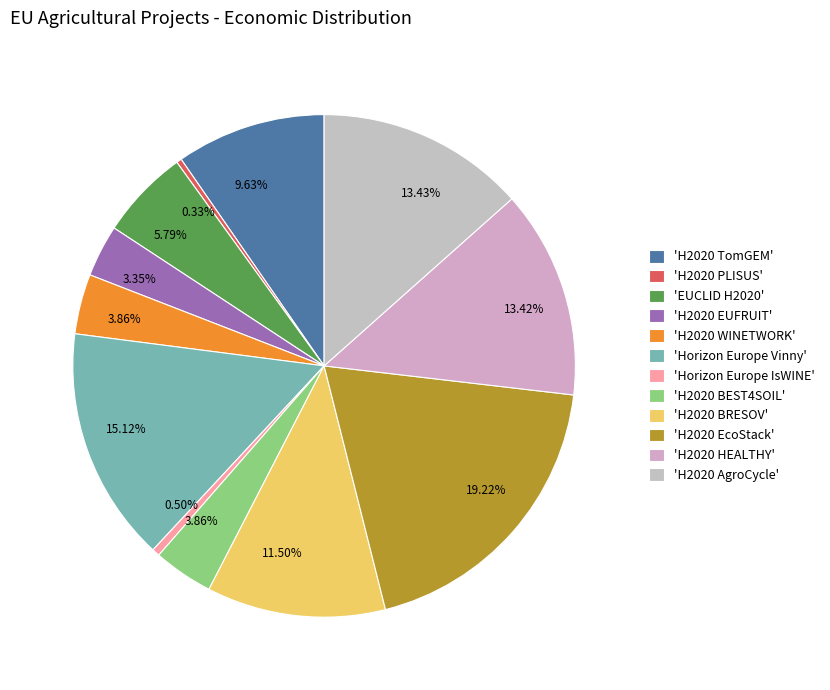

How many segments does this pie chart have?

12